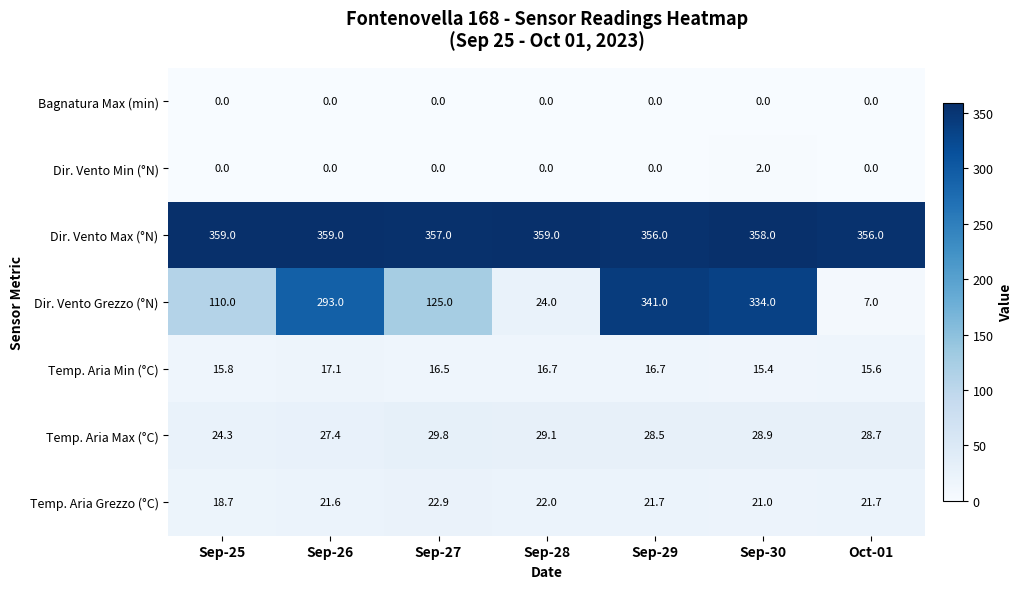

At which category is the sum across all series the highest?

Sep-29